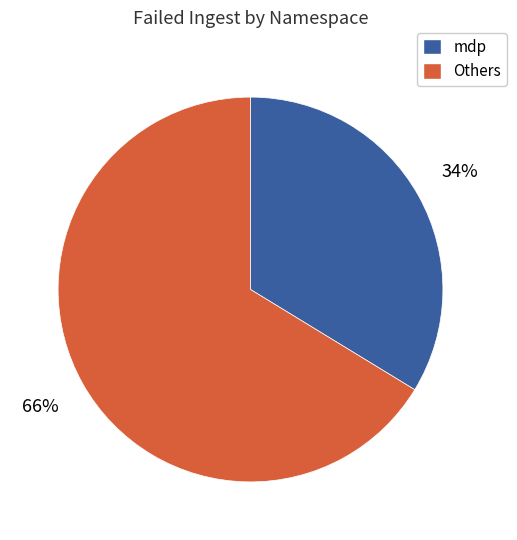

To the nearest percent, what is the average slice percentage?

50%